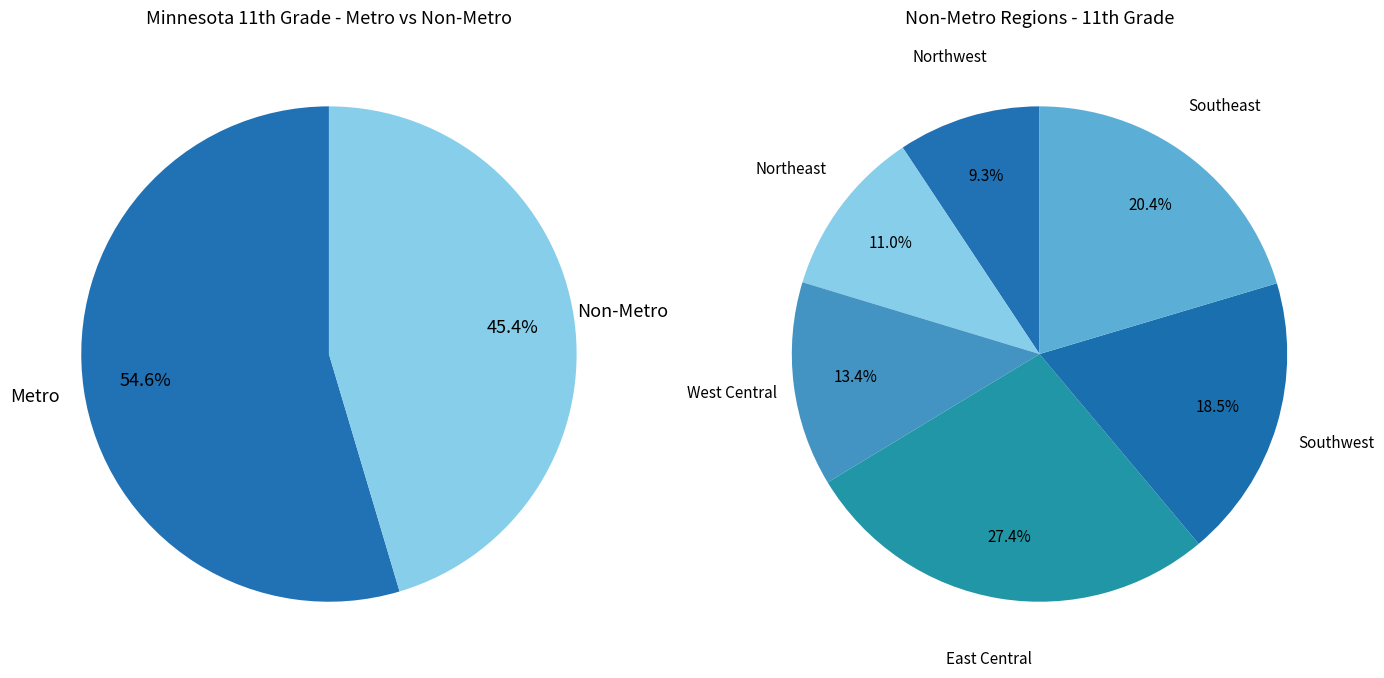

What is the change in value from Metro to Non-Metro?

-2377